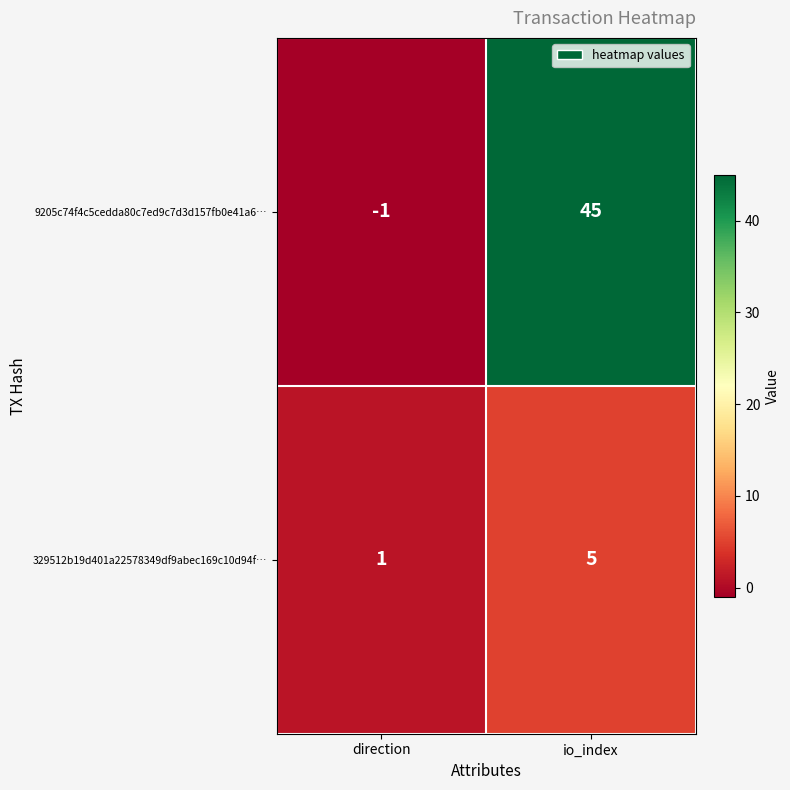

At which category is the sum across all series the highest?

io_index